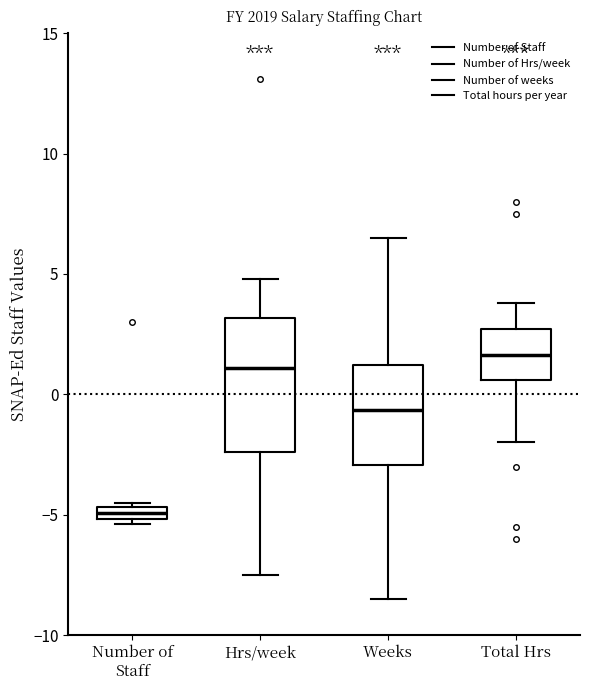

Comparing the boxes themselves (not the whiskers), which one is the tallest?

Hrs/week